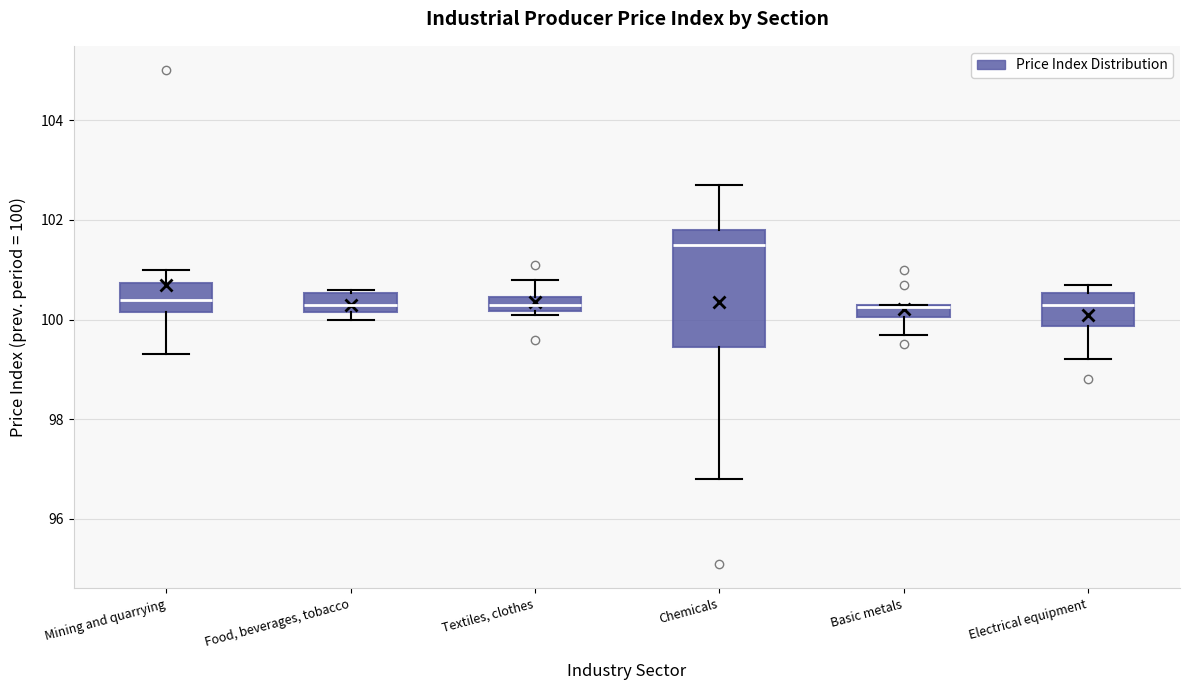

Where does the upper whisker of the box for Mining and quarrying end on the y-axis? The values are not printed on the chart, so give them approximately, as read against the axis.

101.0